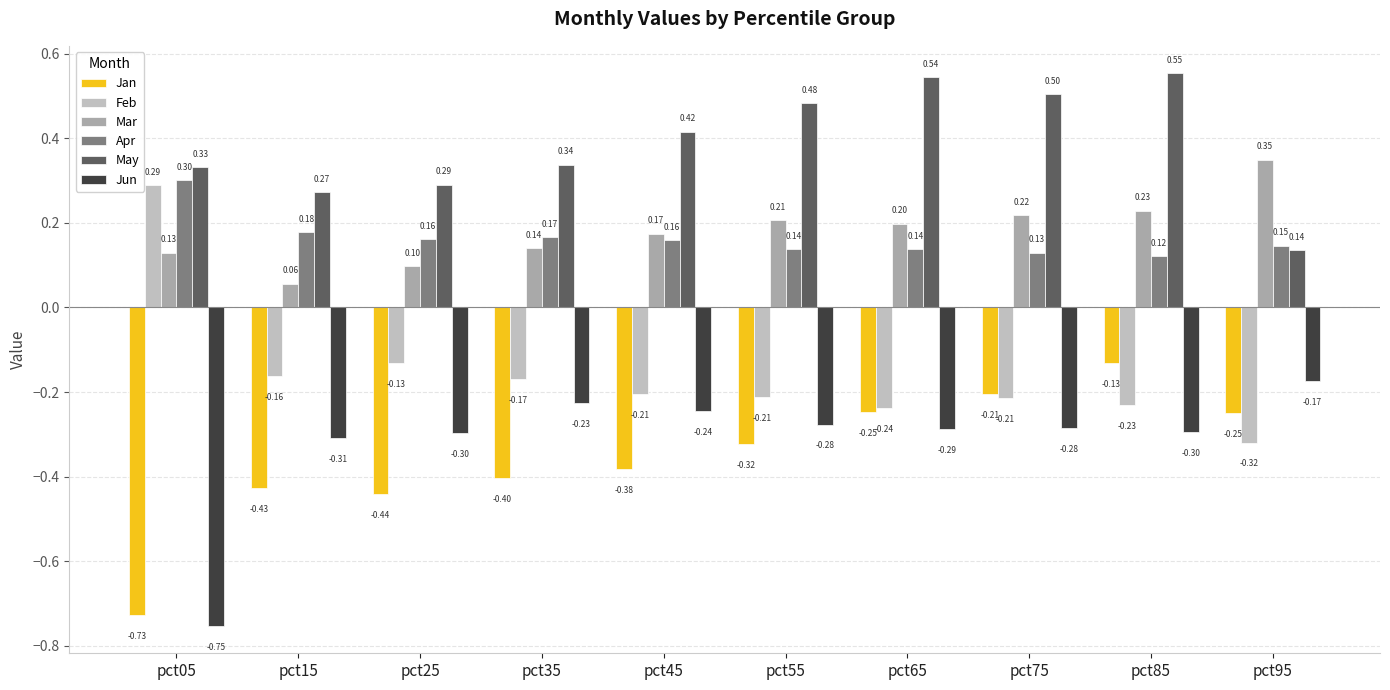

At which category is the sum across all series the highest?

pct85